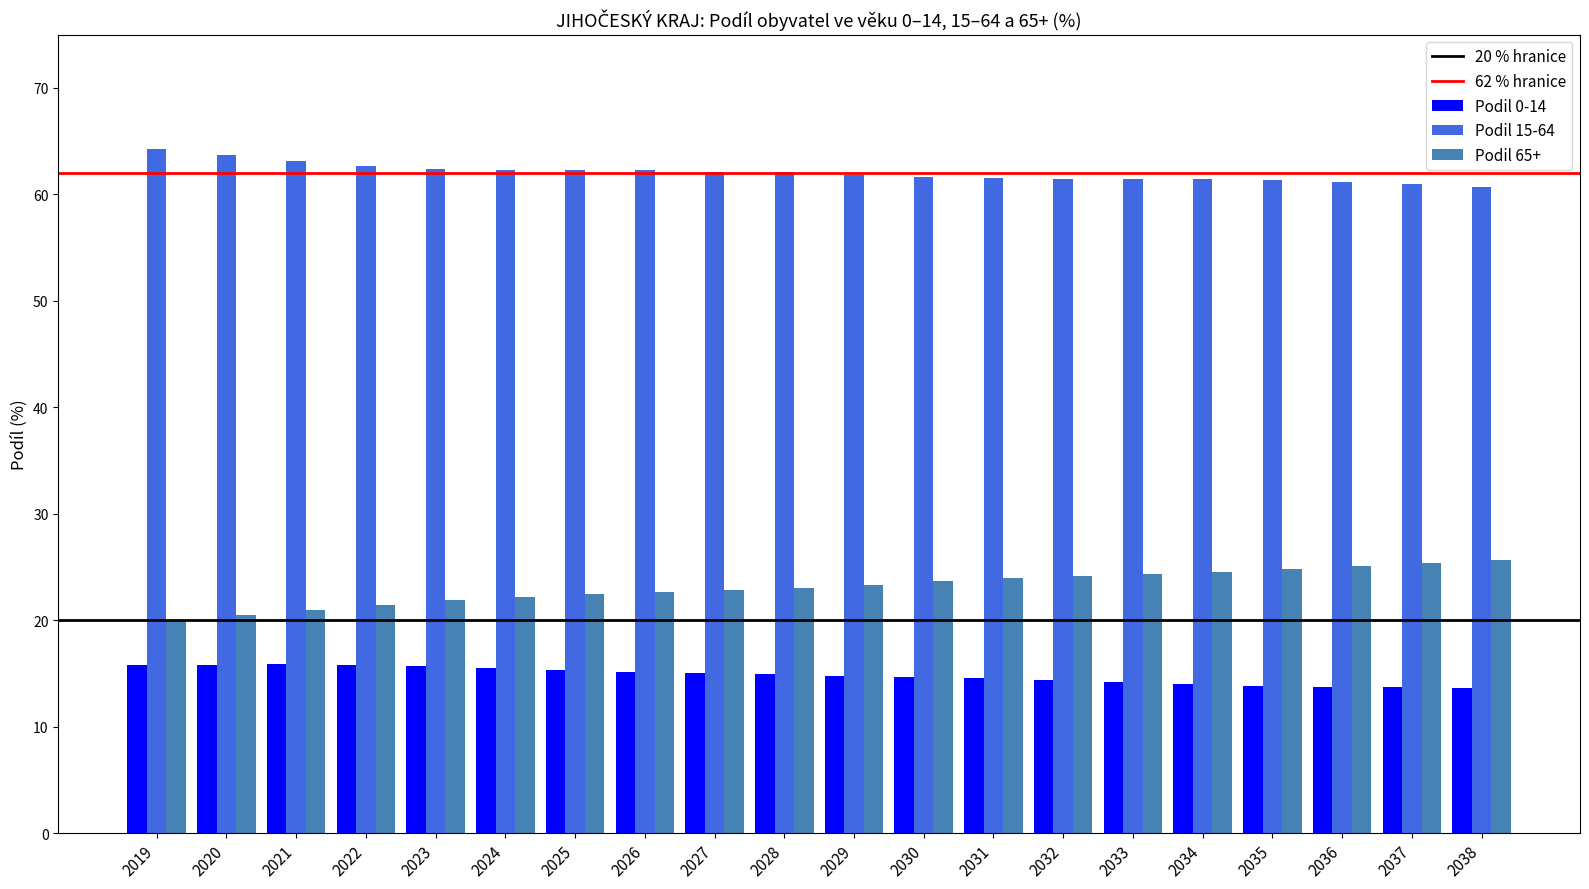

What is the greatest value displayed?

64.2